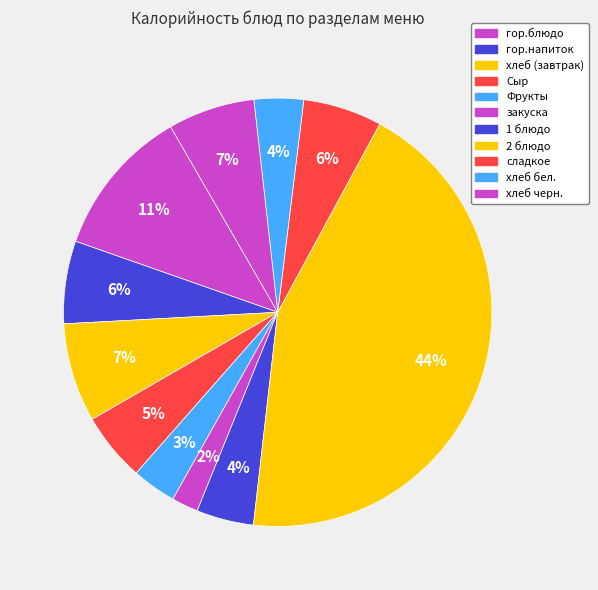

Combined, what portion of the pie is хлеб бел. and Фрукты?

7.1%